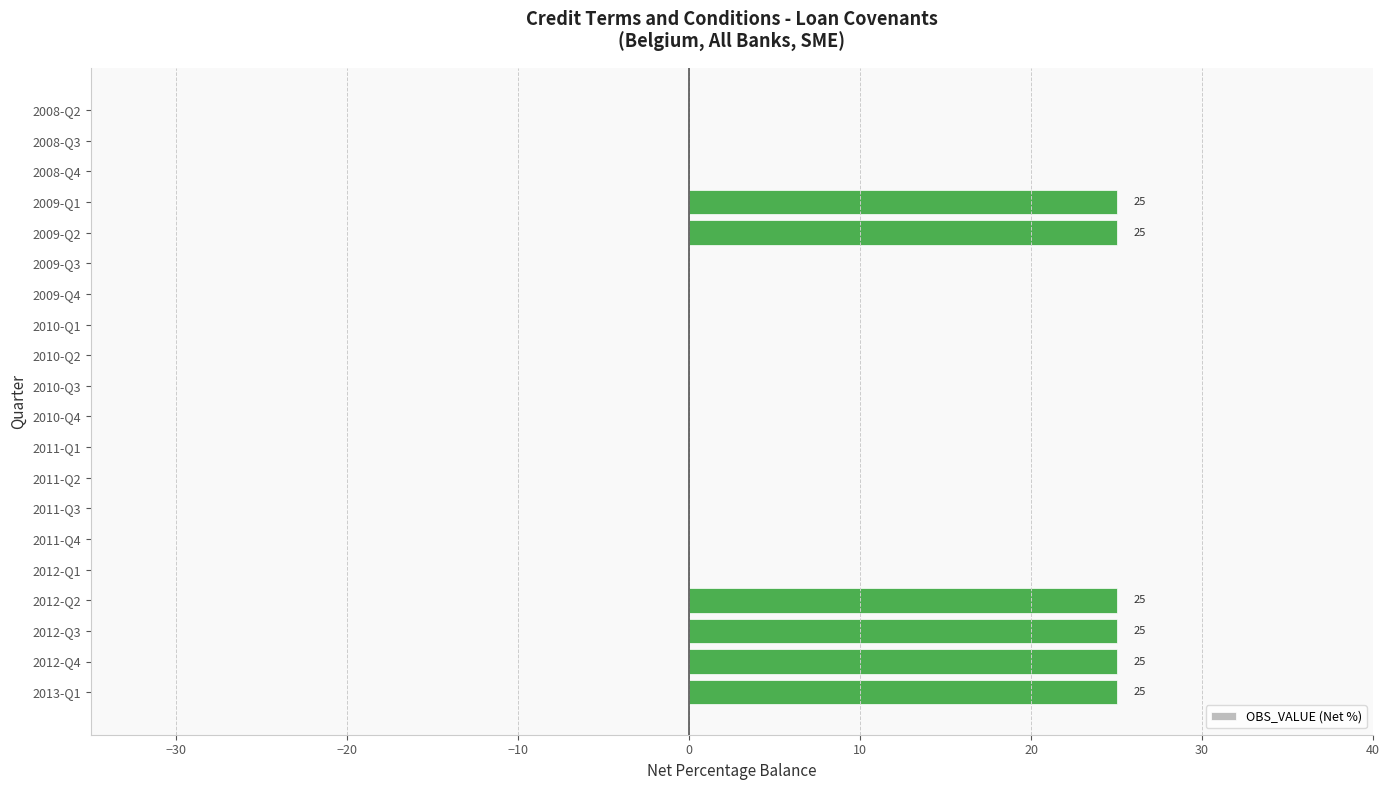

Reading bottom to top, transcribe all the data shown in this chart.

2013-Q1=25	2012-Q4=25	2012-Q3=25	2012-Q2=25	2012-Q1=0	2011-Q4=0	2011-Q3=0	2011-Q2=0	2011-Q1=0	2010-Q4=0	2010-Q3=0	2010-Q2=0	2010-Q1=0	2009-Q4=0	2009-Q3=0	2009-Q2=25	2009-Q1=25	2008-Q4=0	2008-Q3=0	2008-Q2=0